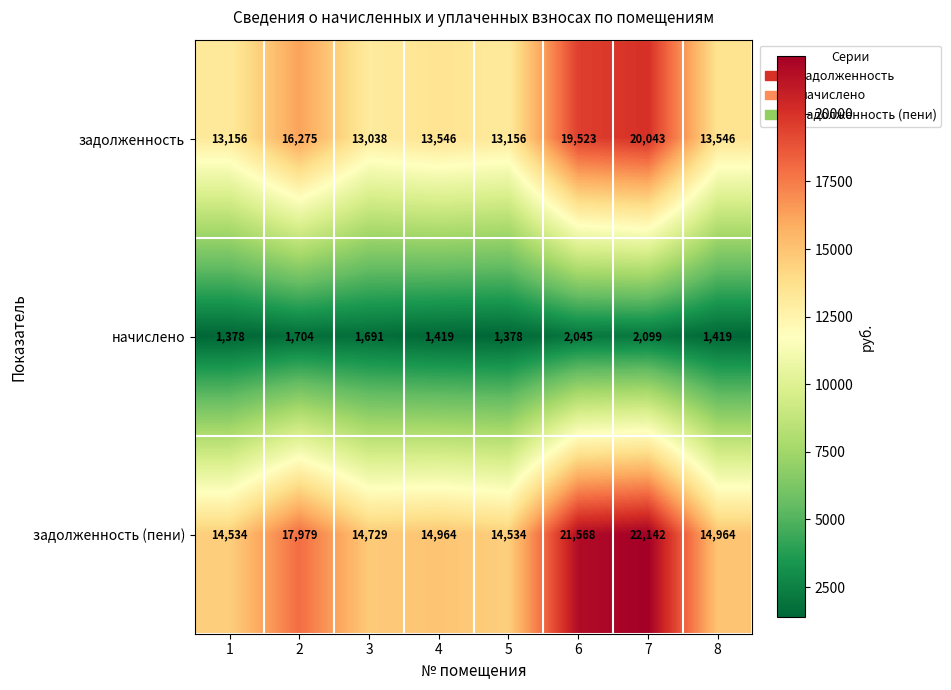

What is the spread (max minus min) of values at 7?

20043